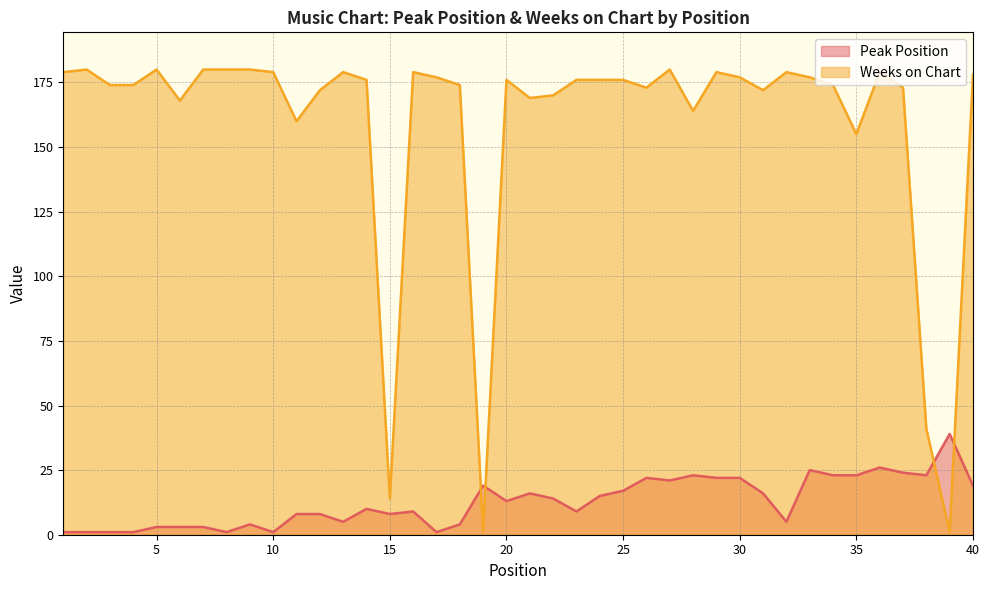

How many values in the Weeks on Chart series exceed 176?

17